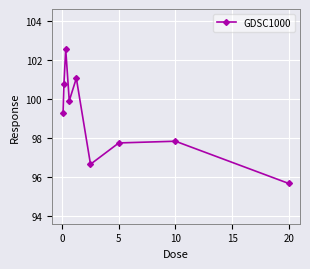

What is the maximum value shown in the chart?

102.6